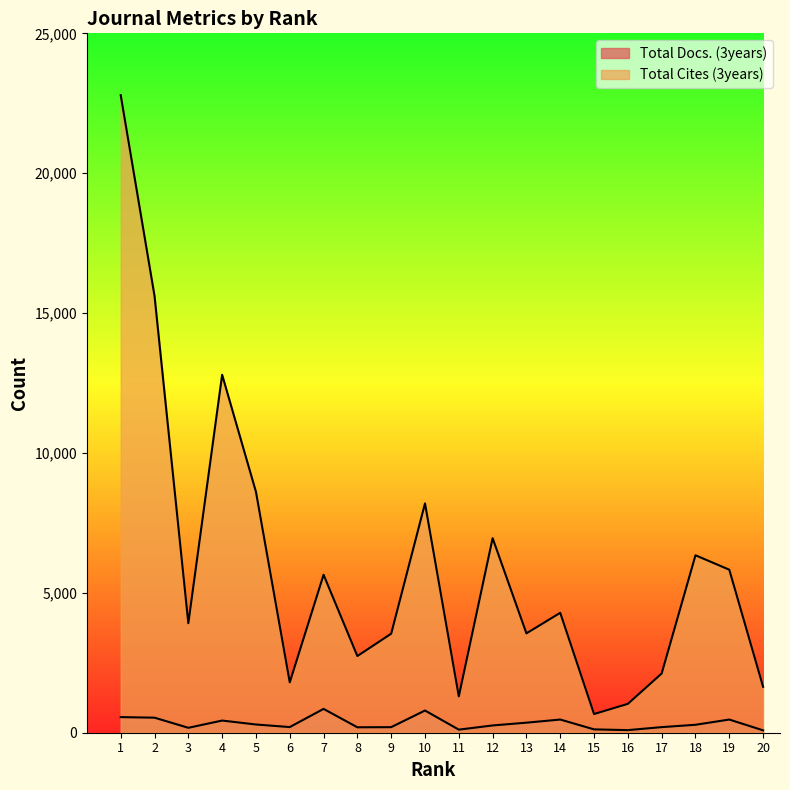

How many data points in Total Cites (3years) are above 4286?

9